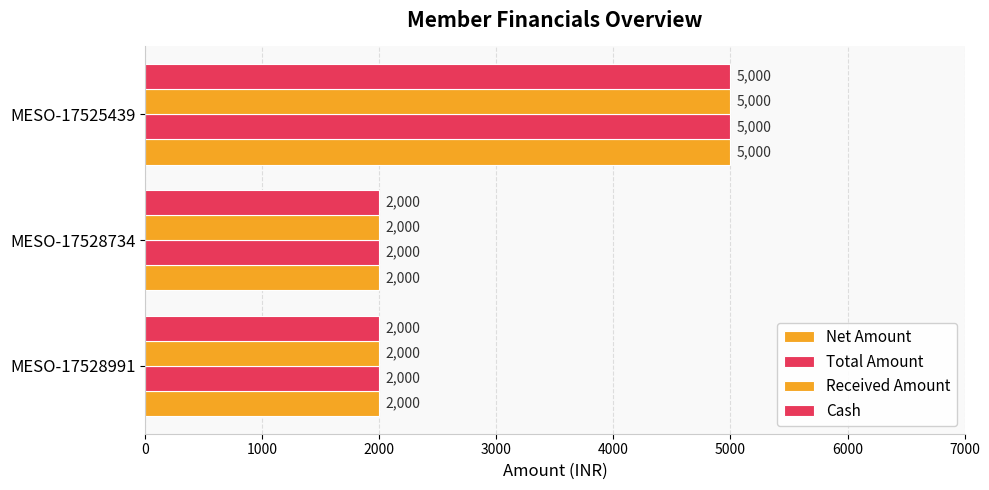

Reading right to left, extract all data points from this chart.

Net Amount: 5000	2000	2000
Total Amount: 5000	2000	2000
Received Amount: 5000	2000	2000
Cash: 5000	2000	2000